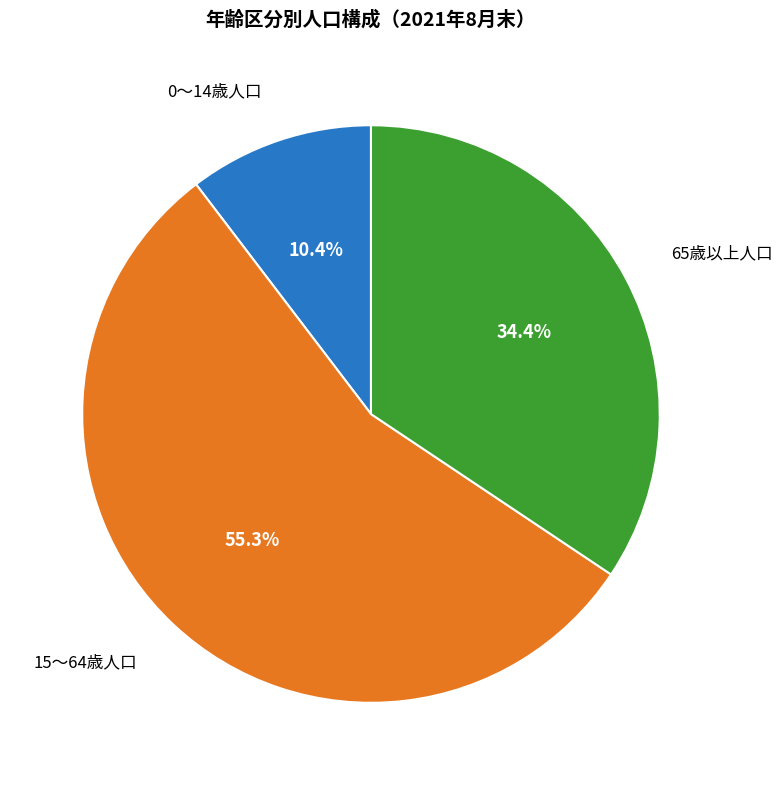

How many segments does this pie chart have?

3